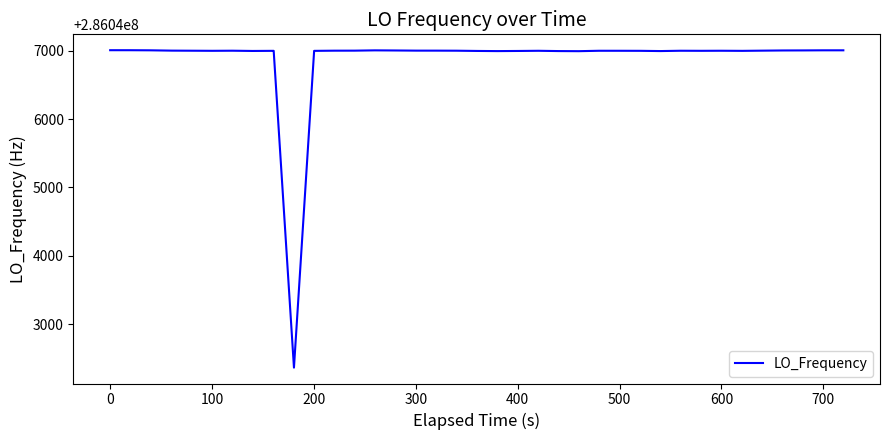

What is the difference between the maximum and minimum values?

4641.1